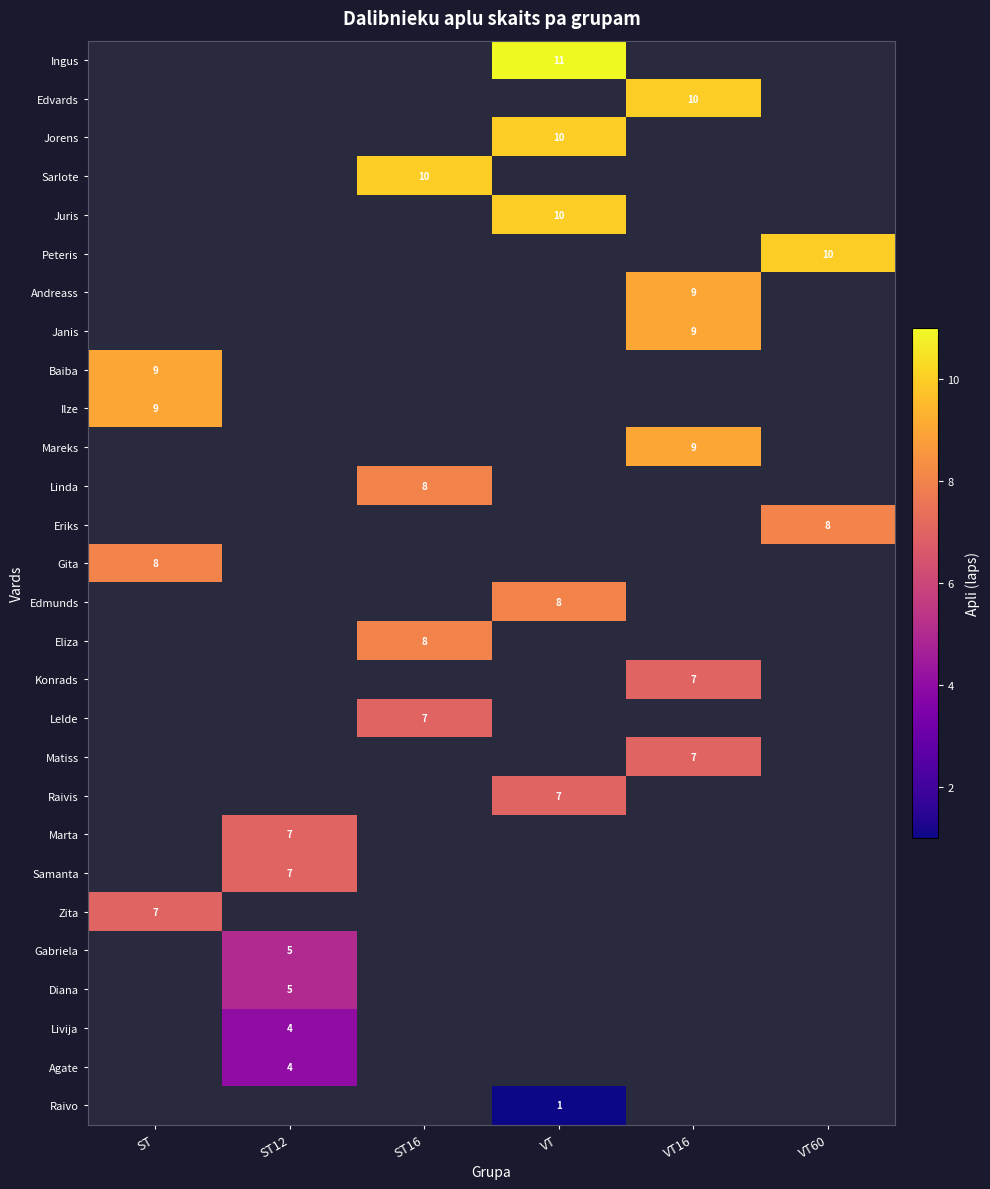

The value of row_8 at ST is 5.7. True or false?

False